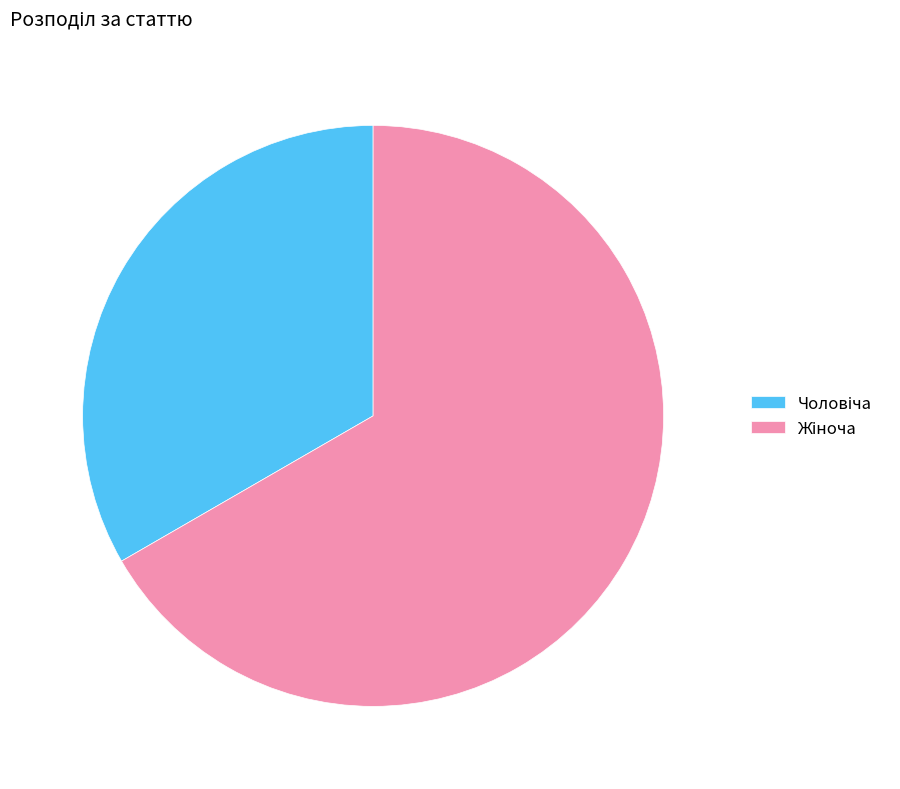

Is there a majority slice in this chart?

Yes